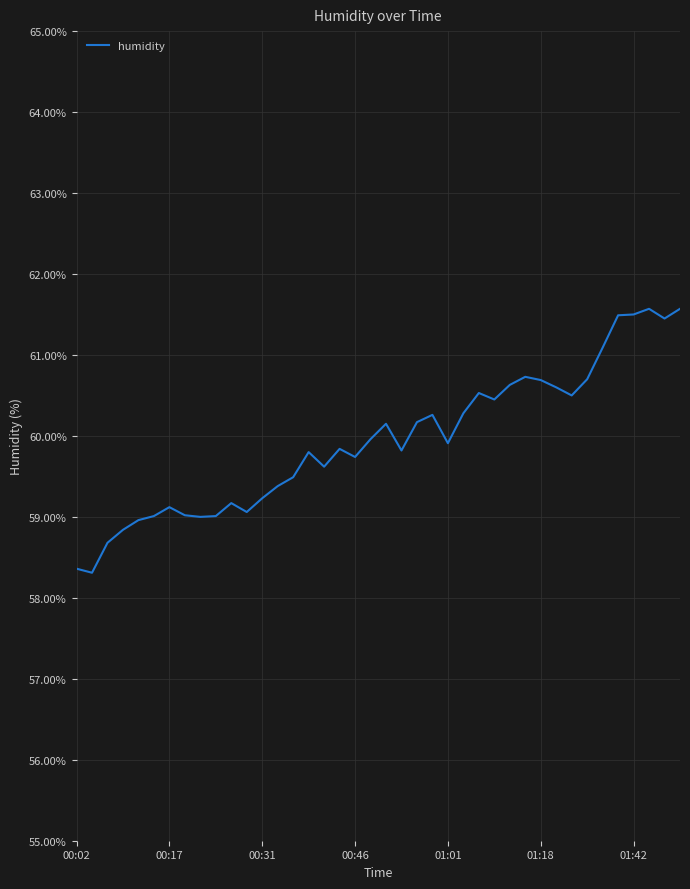

What is the difference between the maximum and minimum values?

3.3